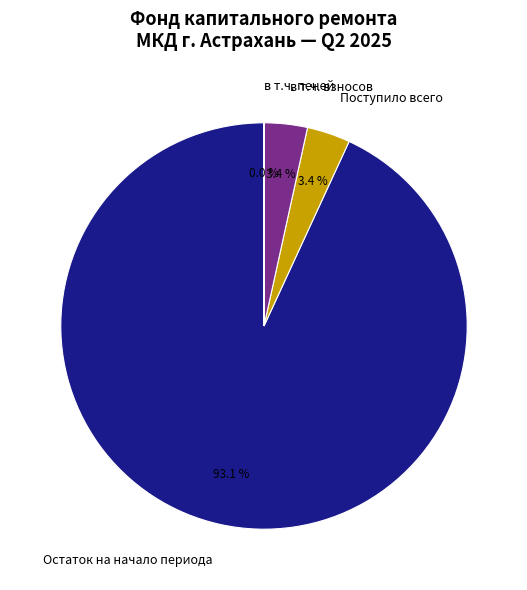

Do Поступило всего and Остаток на начало периода together represent more than half of the pie?

Yes